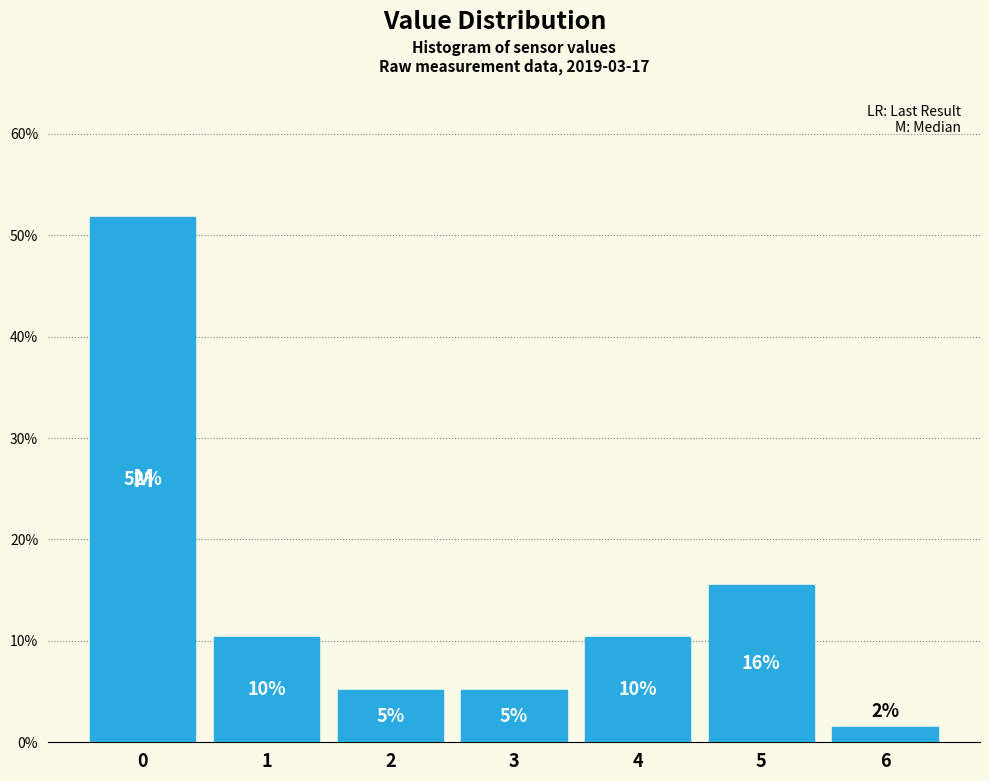

How many bars are there in total?

7